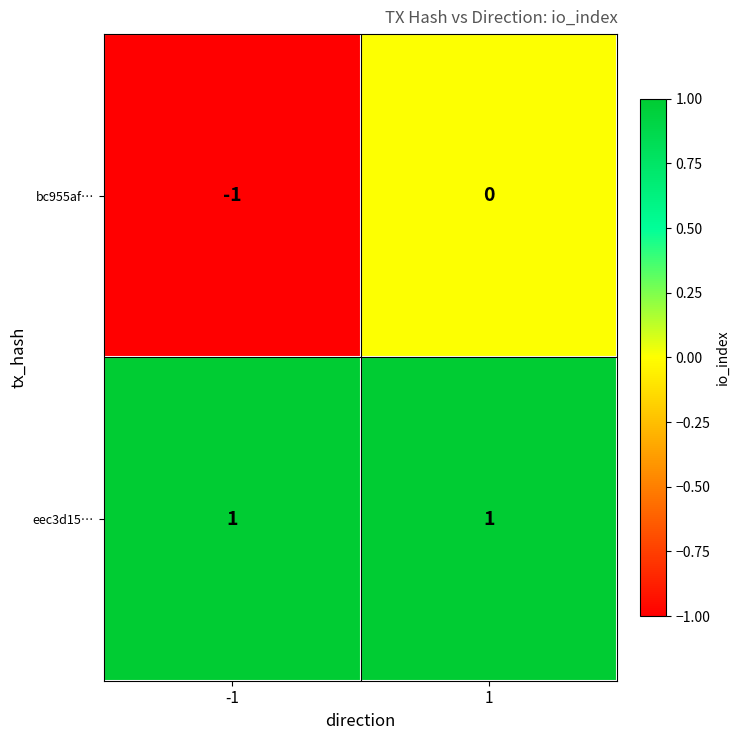

The bc955af… series shows 0 at 1. True or false?

True